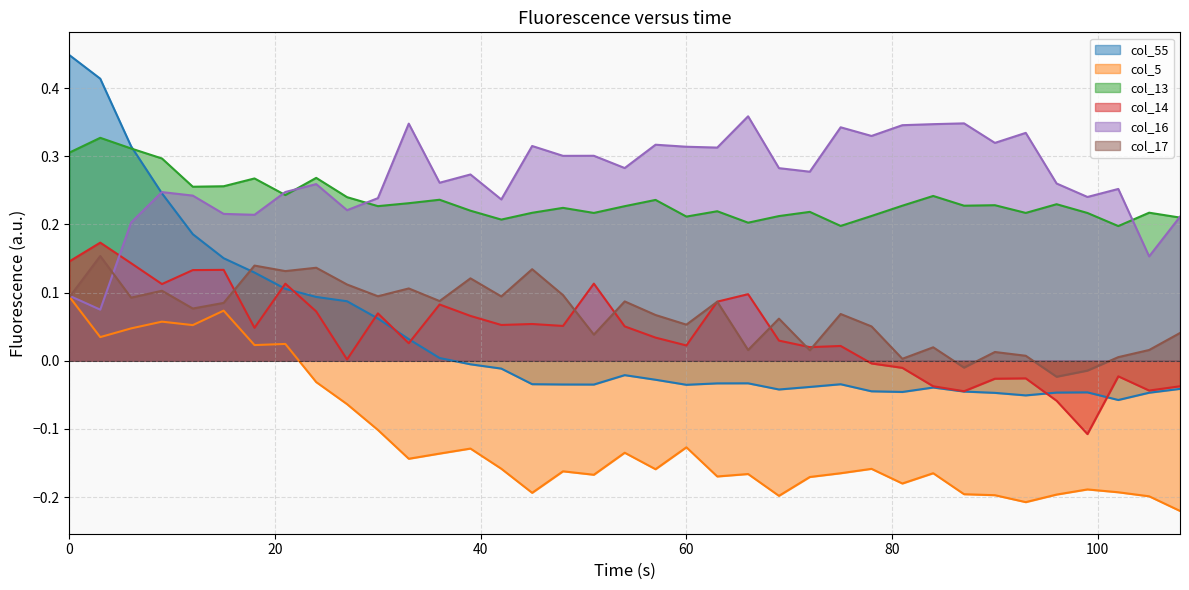

Which series has the widest spread of values?

col_55